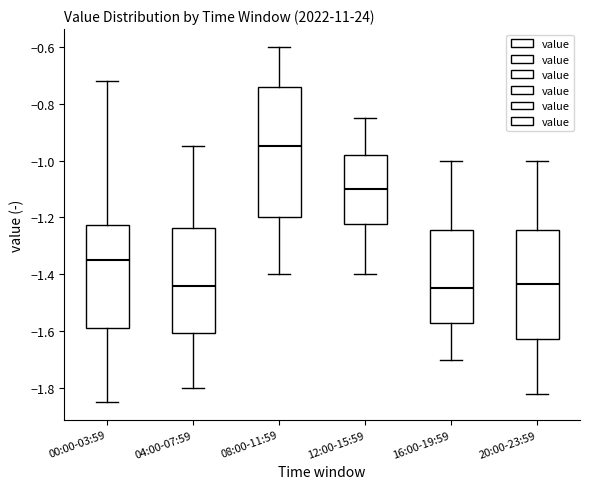

Which box's median line is the highest?

08:00-11:59